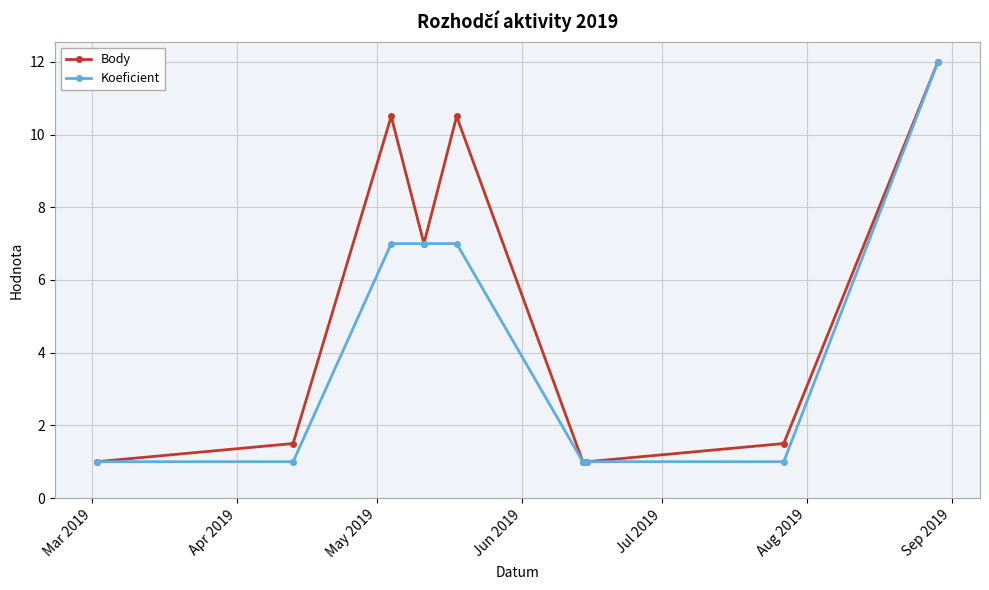

True or false: Body has more than 1 interior local peaks.

True